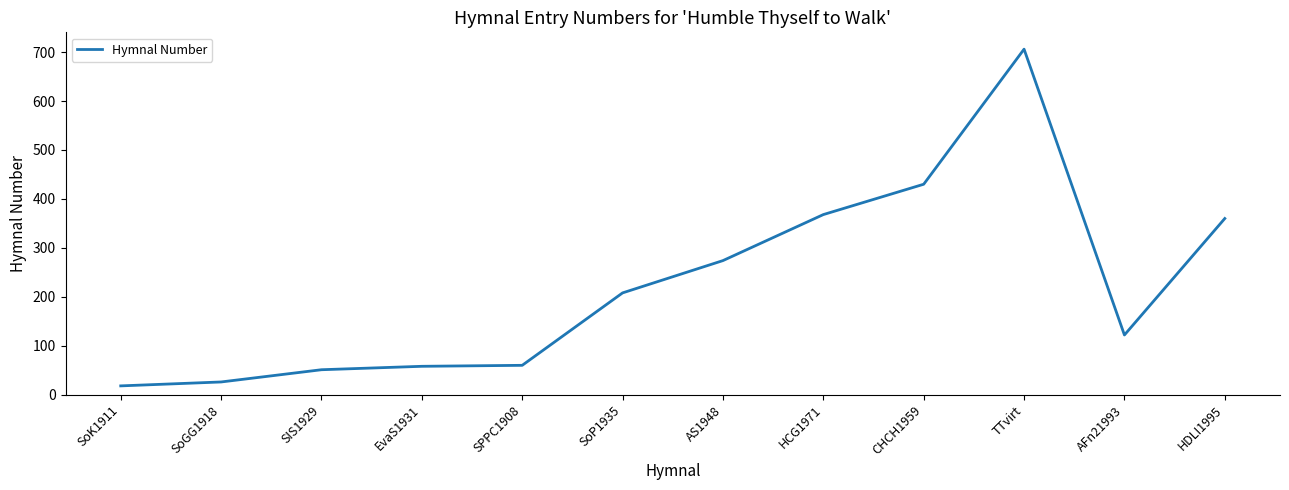

What is the ratio of the value at SoP1935 to the value at AS1948?

0.8